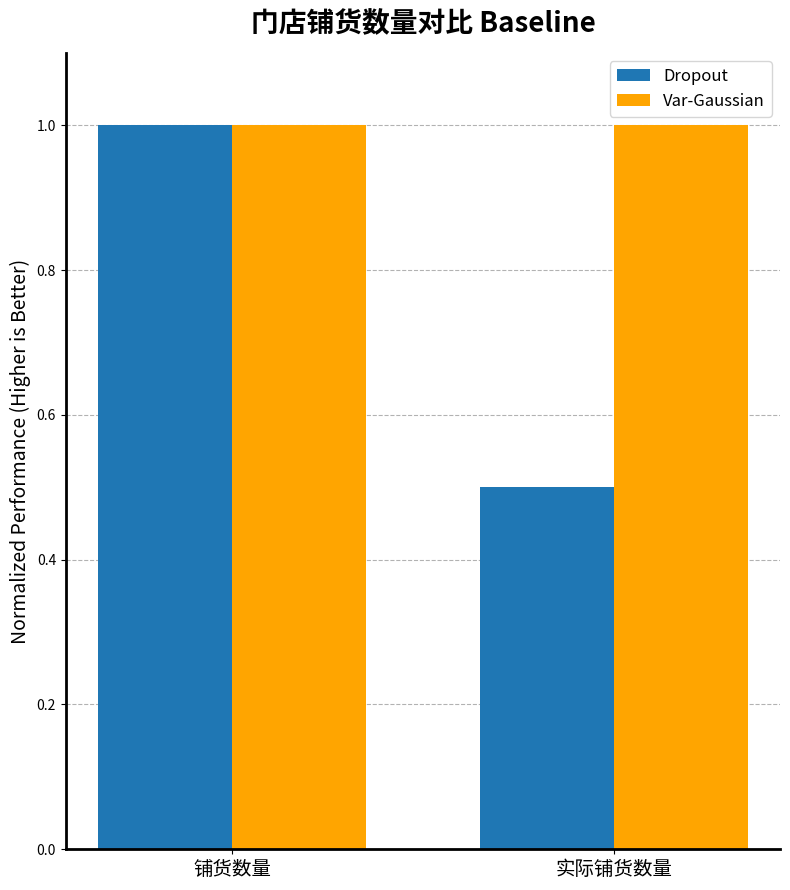

Is it true that Dropout equals 1.0 at 铺货数量?

True